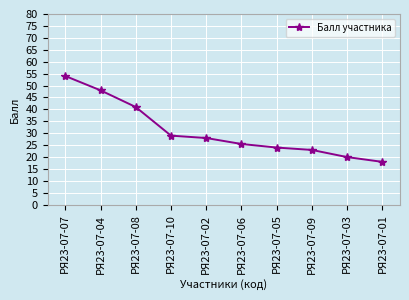

What is the sum of all values?

310.5